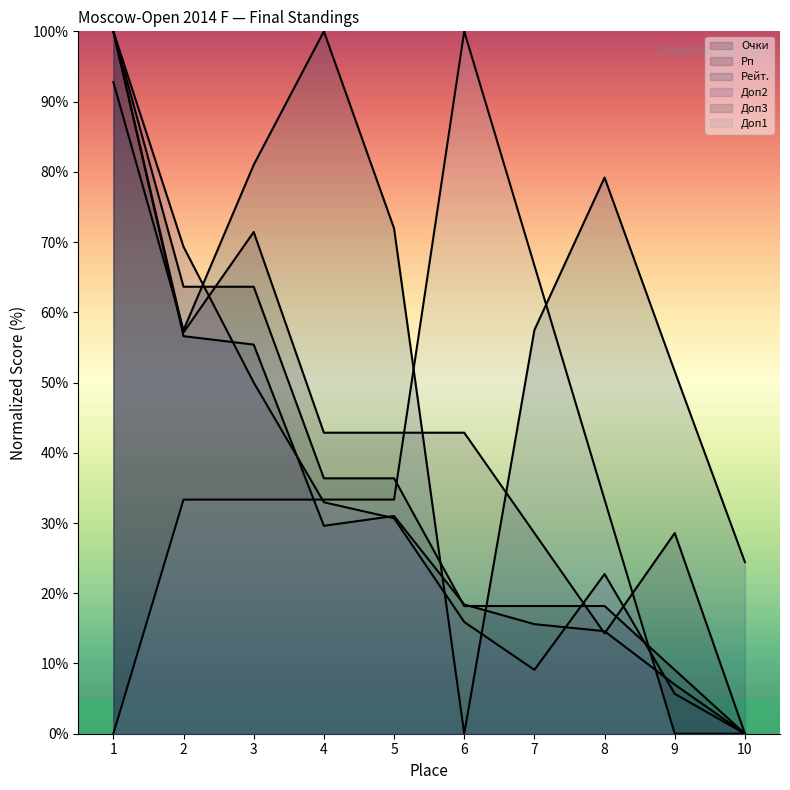

What is the value of the Доп3 point at the 8th from the left?

14.3